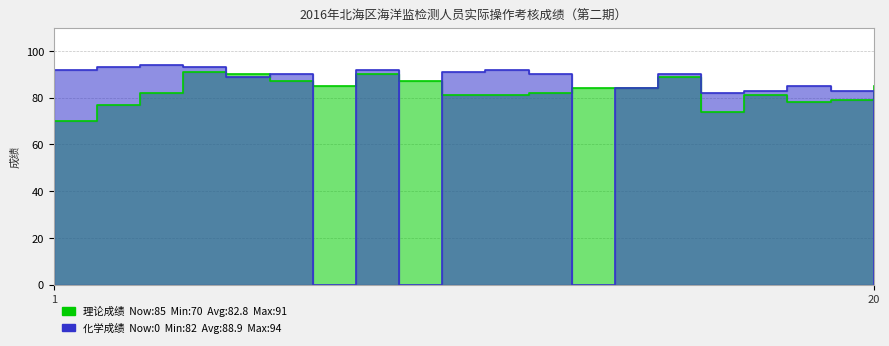

Which label corresponds to the largest value in the chart?

3